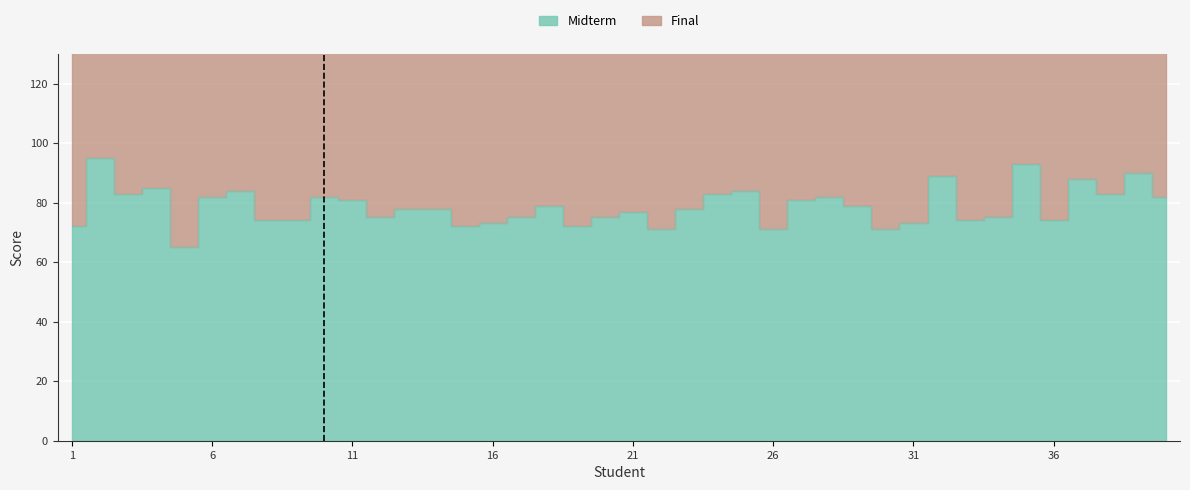

How many points are higher than both their immediate neighbors (excluding endpoints)?

12